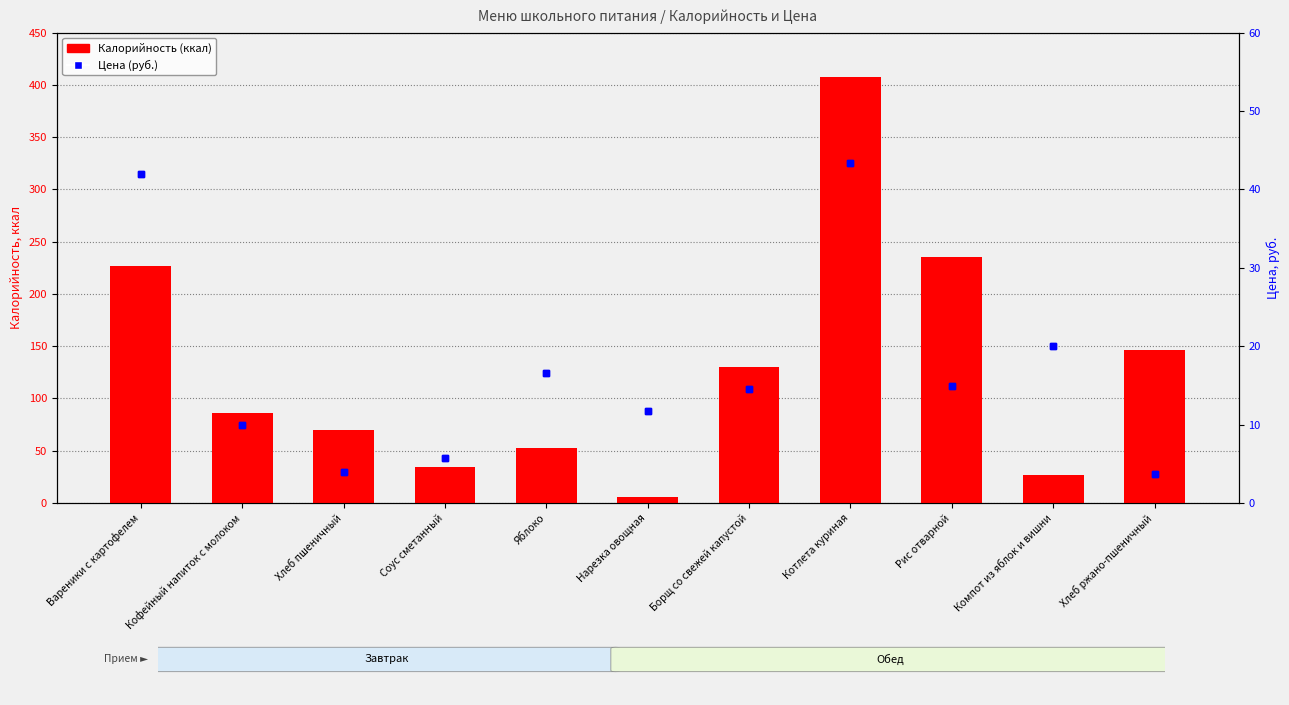

Which has a higher value, Вареники с картофелем or Компот из яблок и вишни?

Вареники с картофелем